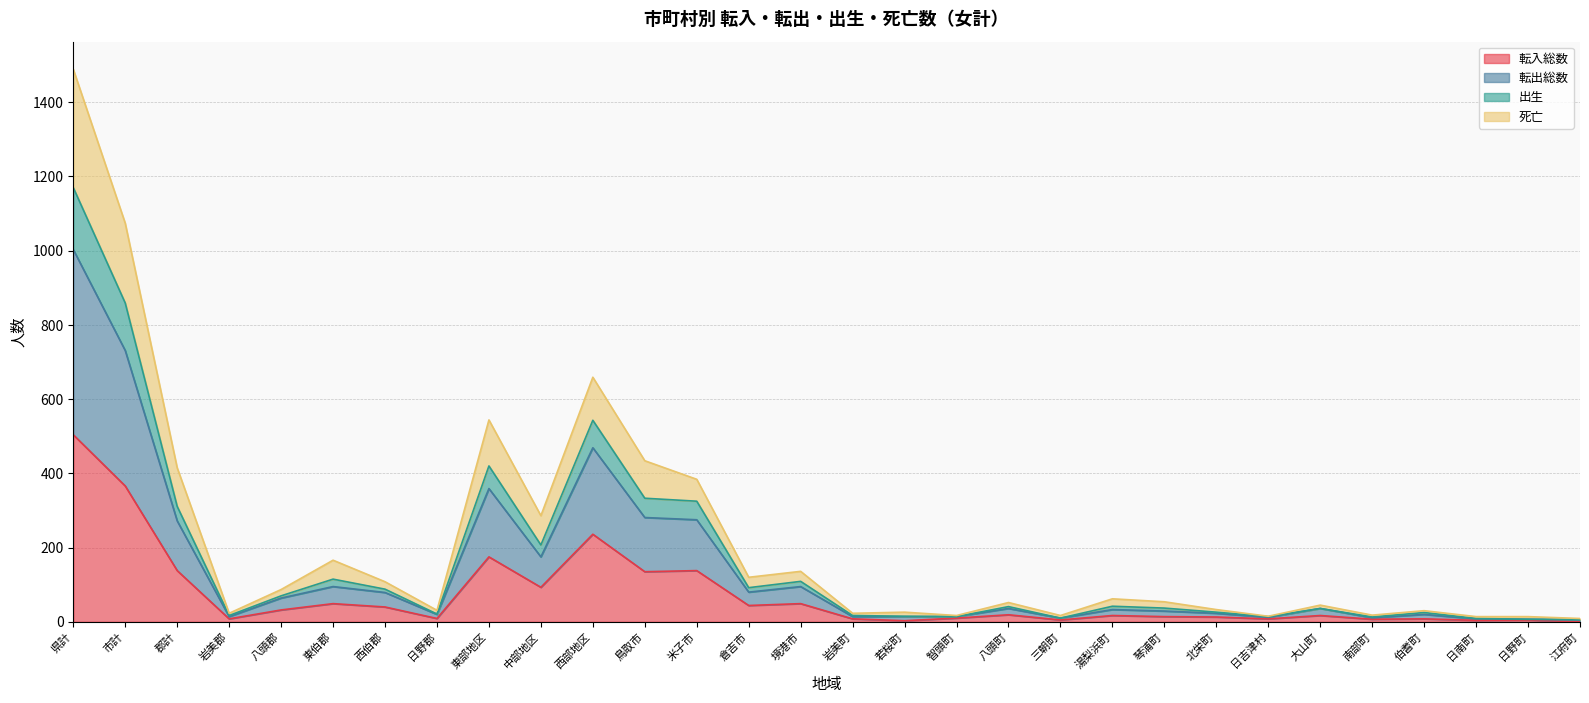

What is the highest value of the 転入総数 series?

504